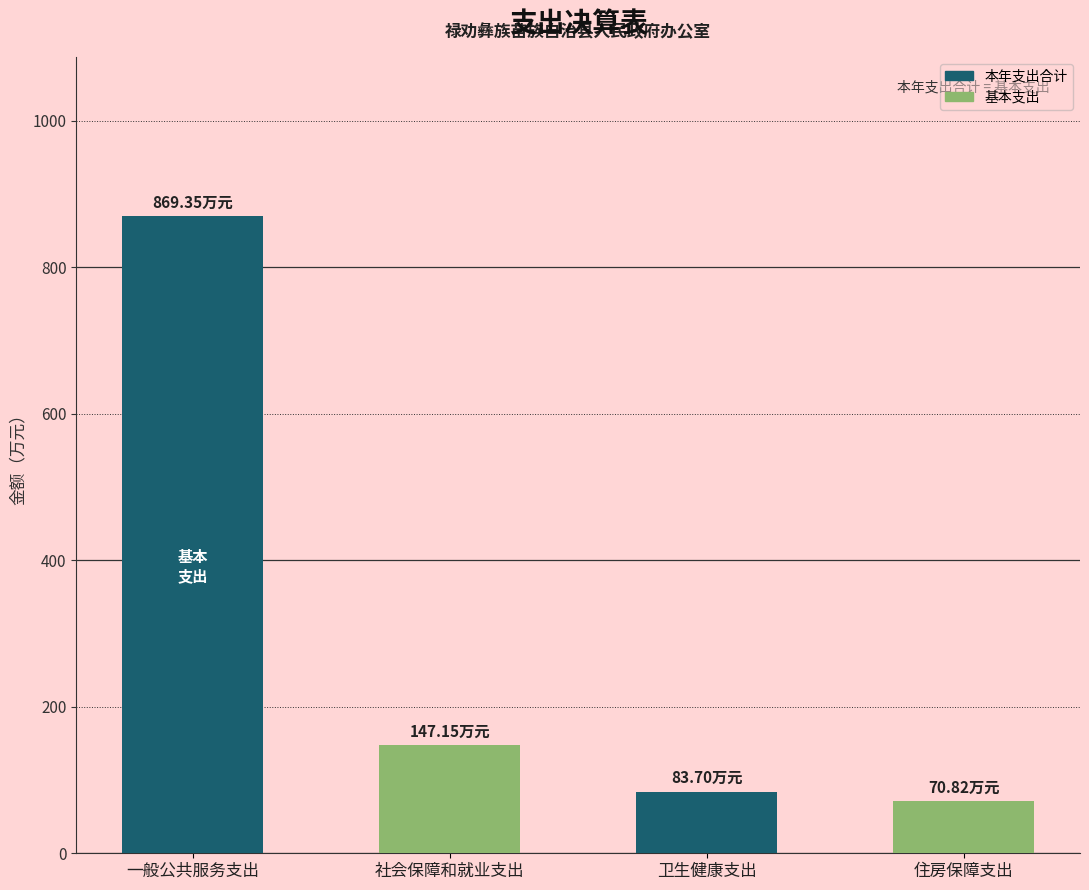

List the labels in order of value, largest first.

一般公共服务支出, 社会保障和就业支出, 卫生健康支出, 住房保障支出